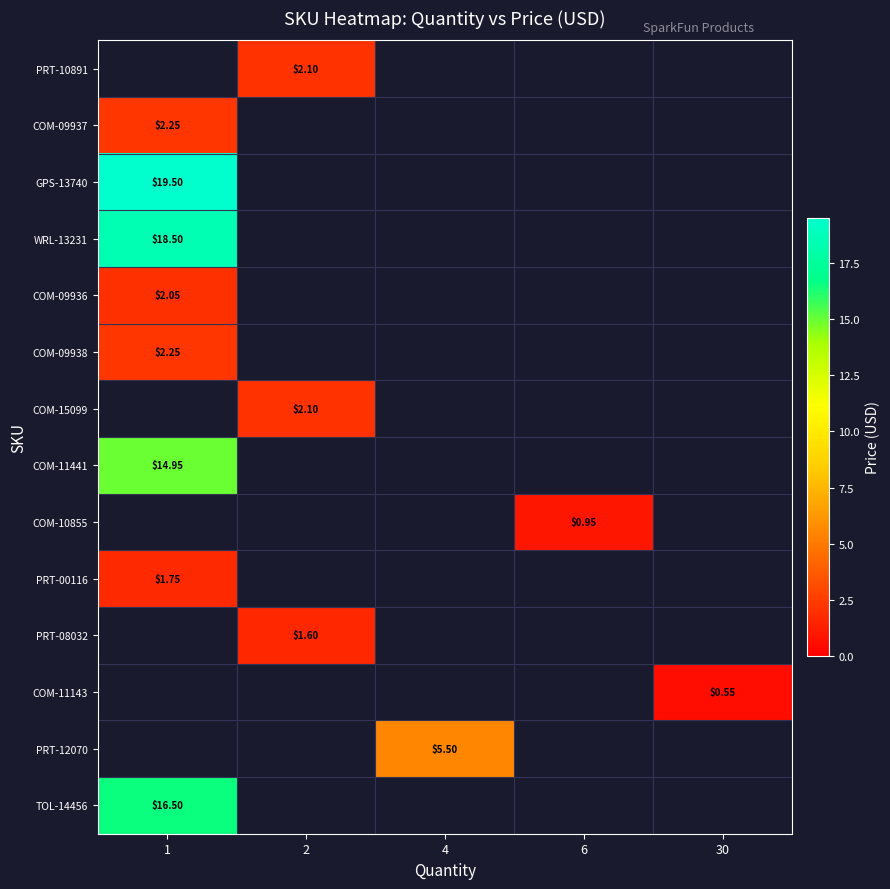

What is the minimum value shown in the chart?

0.6